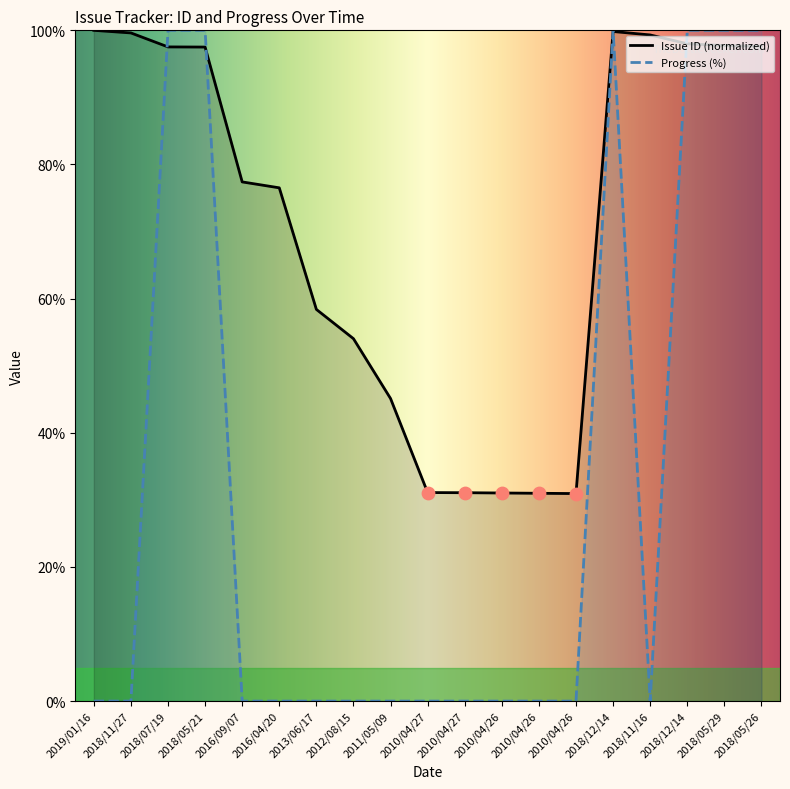

What is the total value across all series at 2010/04/26?

31.0